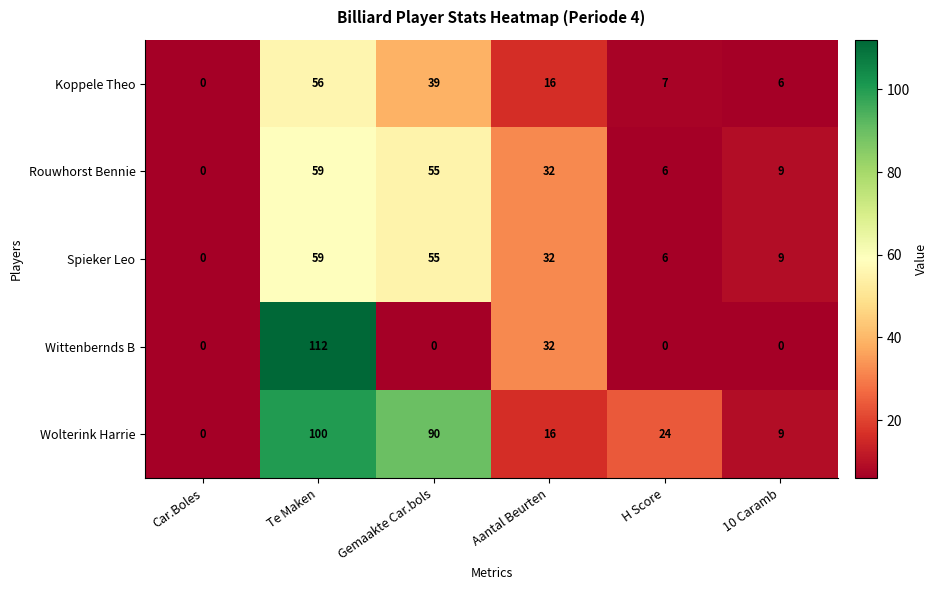

At which label is Wittenbernds B closest to 56?

Aantal Beurten